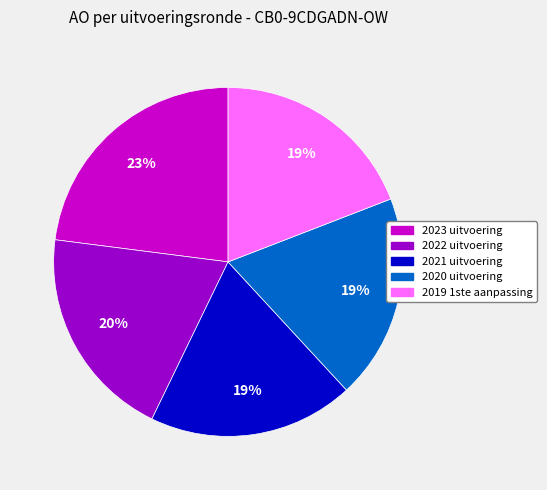

The 2021 uitvoering slice represents 19% of the pie. True or false?

True